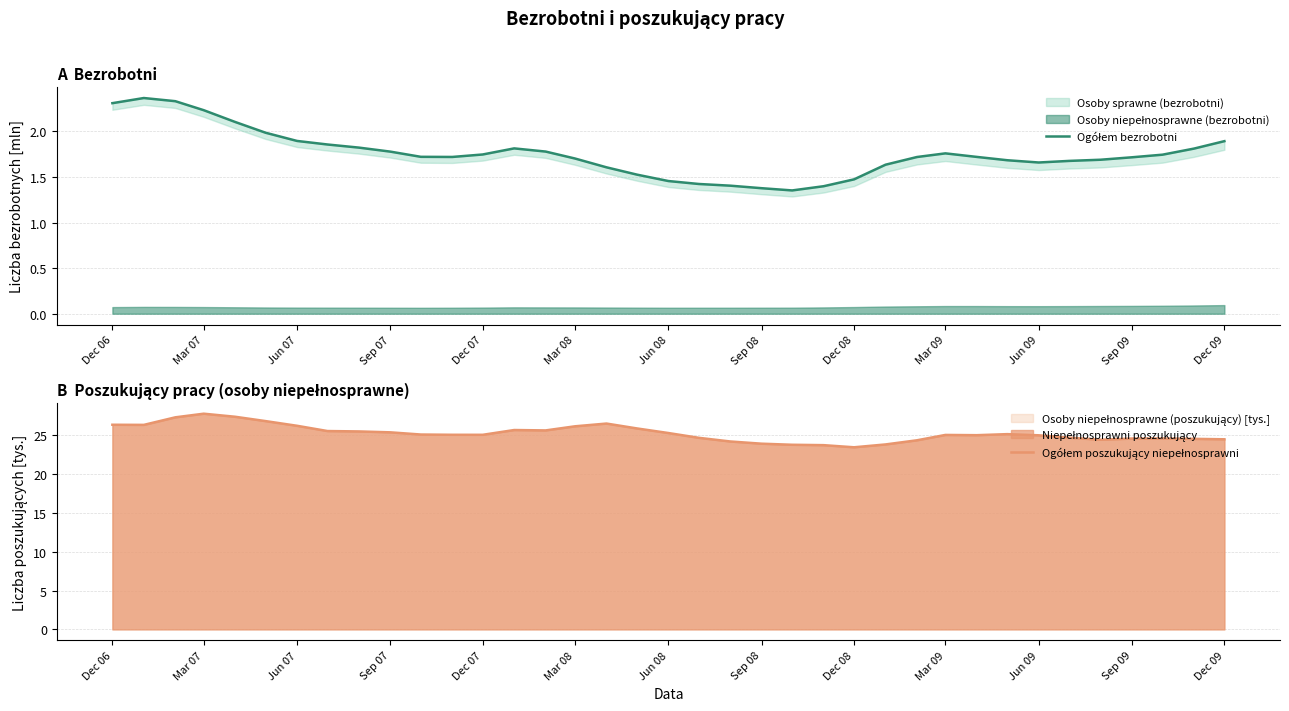

Which series has the largest total across all categories?

Ogółem poszukujący niepełnosprawni